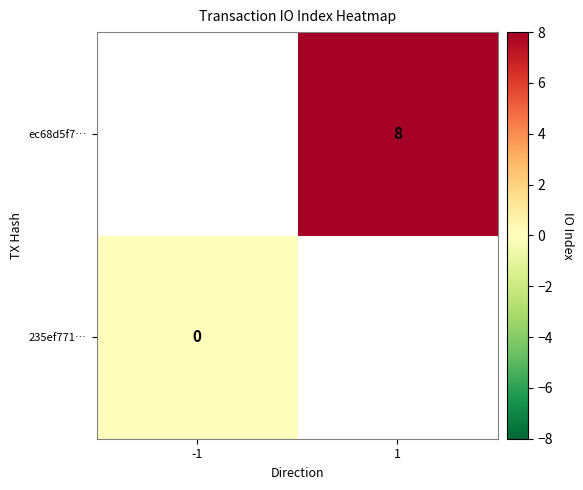

What is the greatest value displayed?

8.0